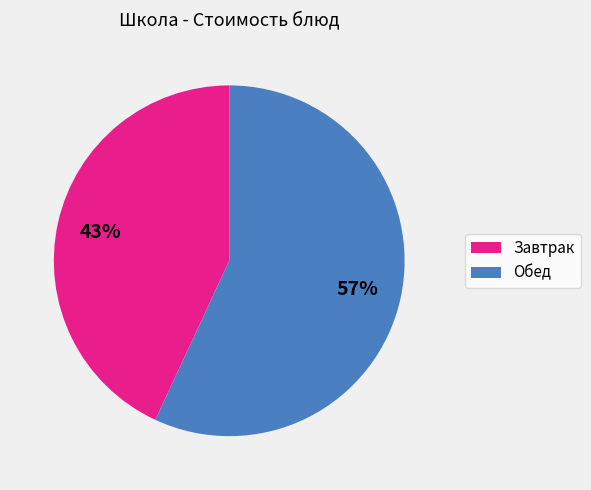

To the nearest percent, what is the difference between the largest and smallest slice percentages?

14%